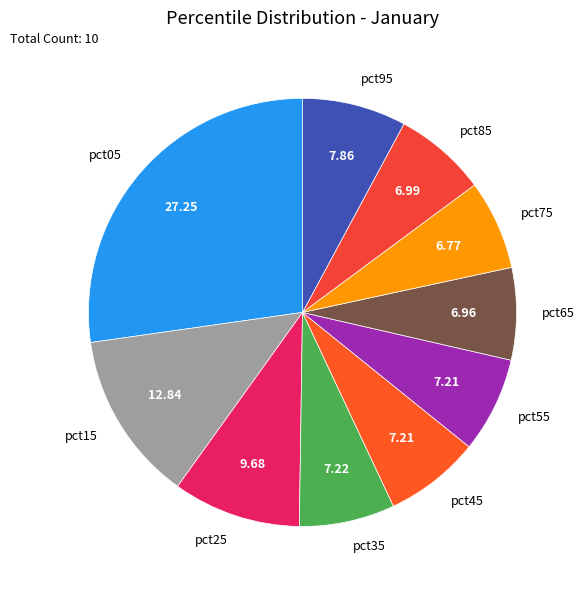

Does any single category account for the majority?

No